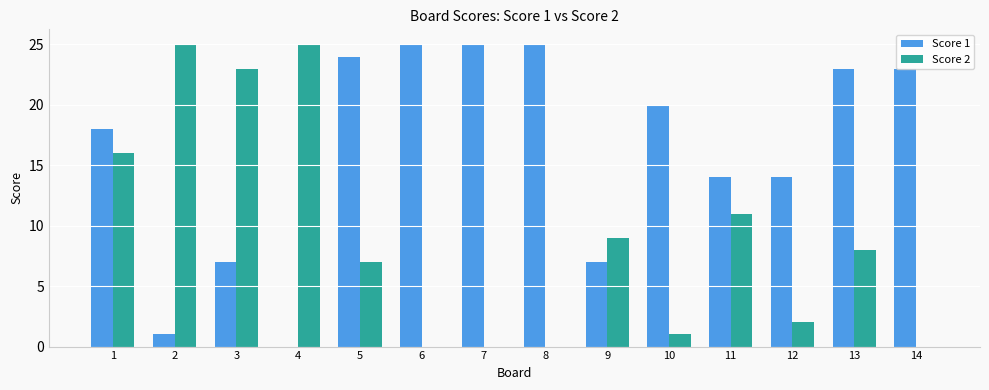

Is it true that Score 2 equals 25 at 4?

True